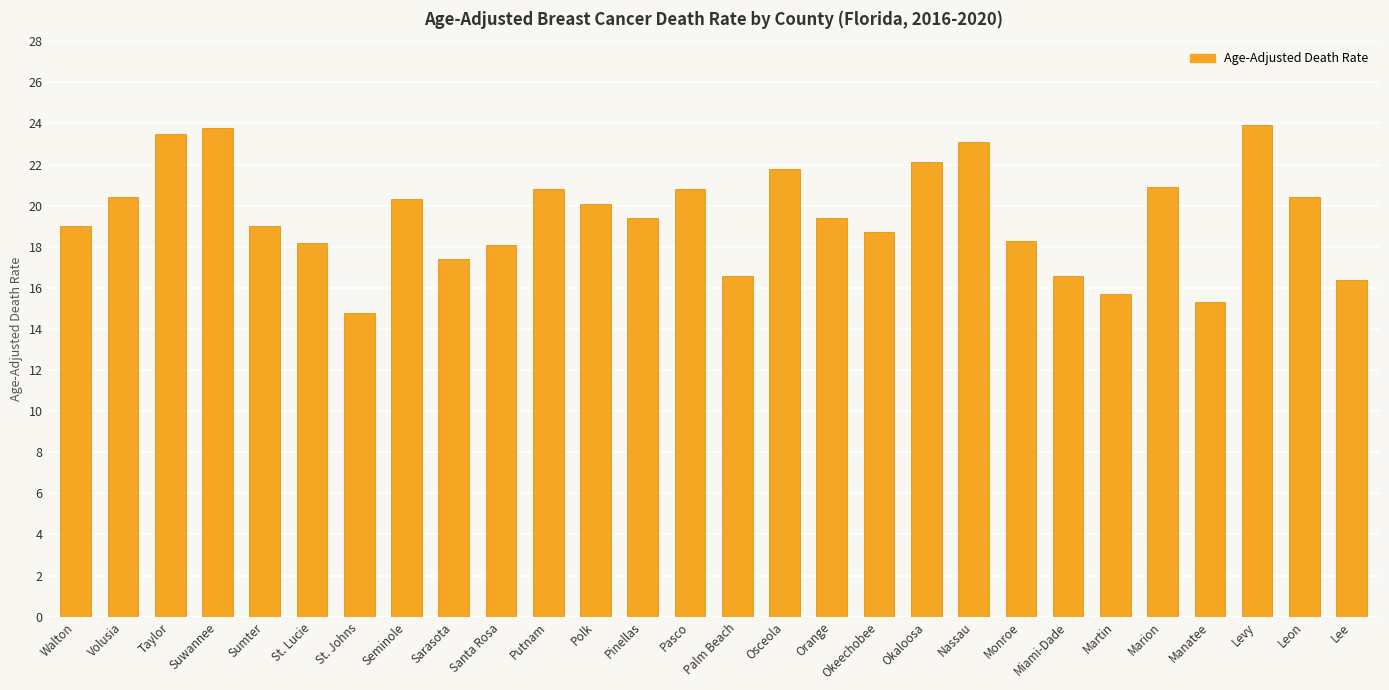

Is it true that the value at Palm Beach is 6.6?

False